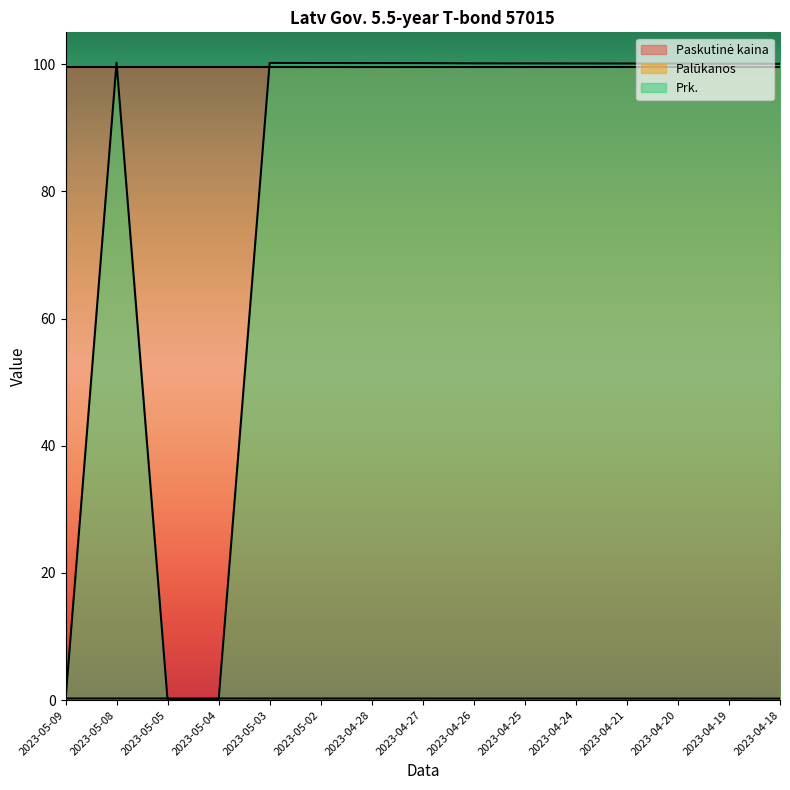

What is the total value across all series at 2023-04-24?

199.8